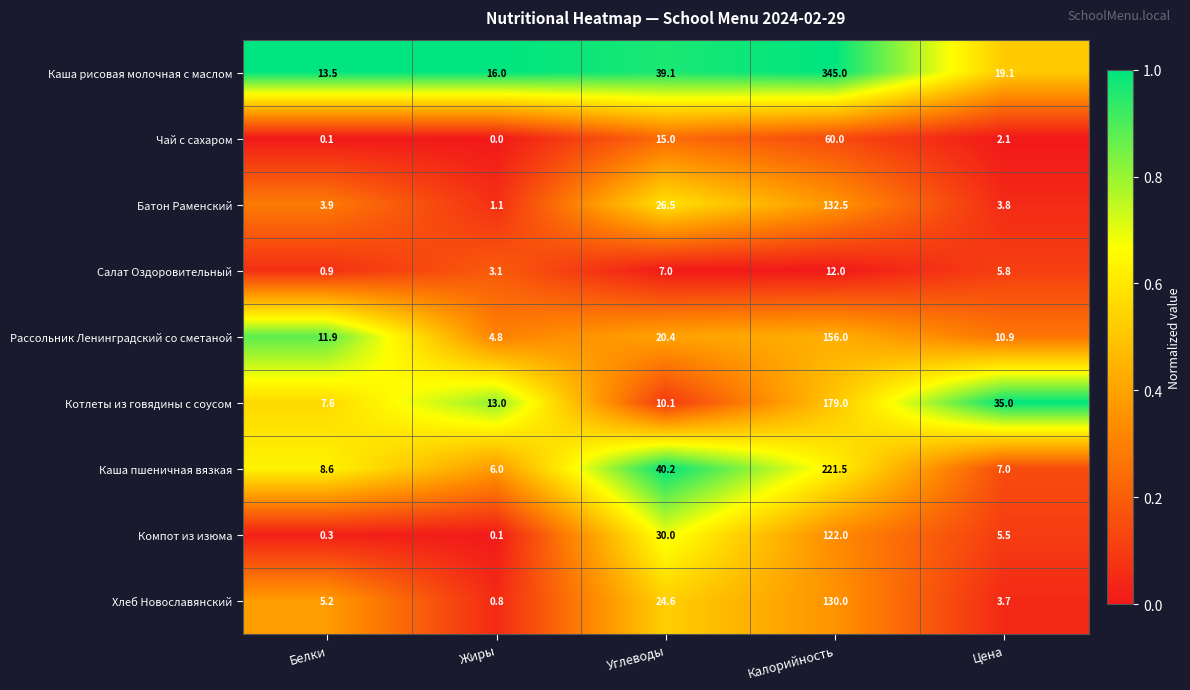

How many data points does each series have?

5